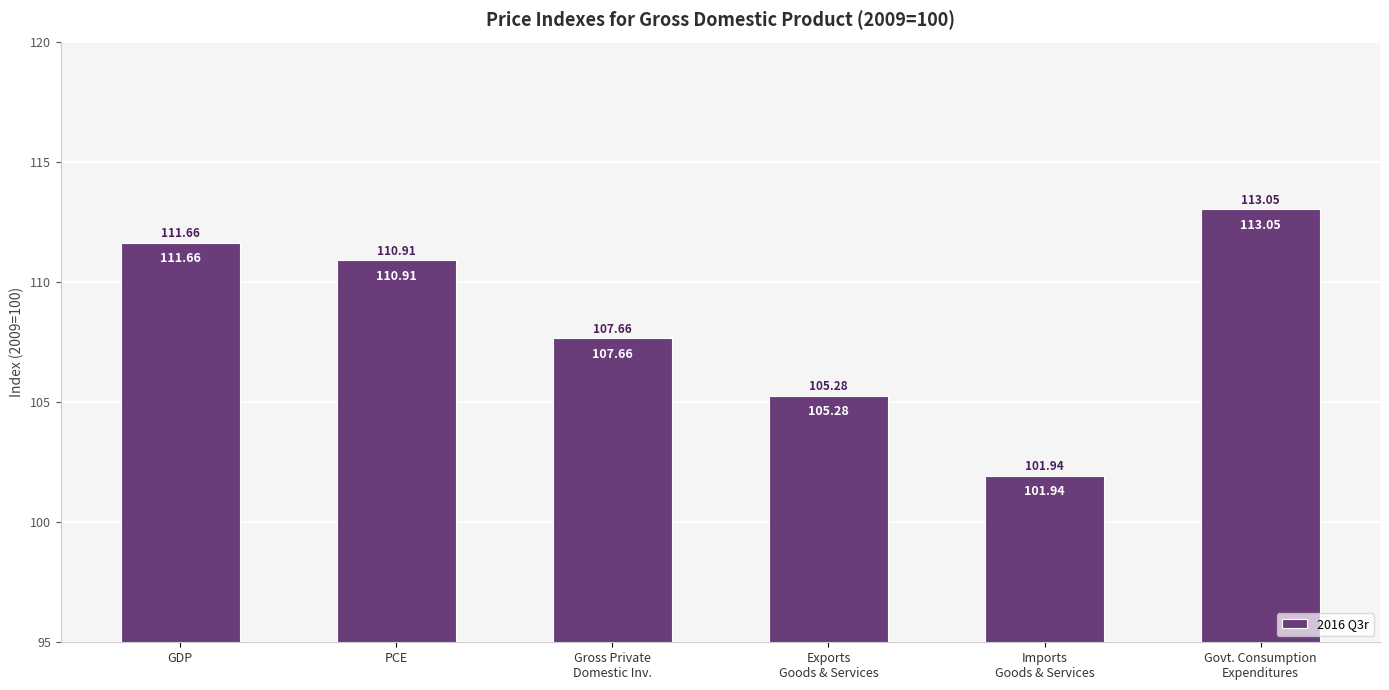

At which label is the value closest to 107?

Gross Private
Domestic Inv.